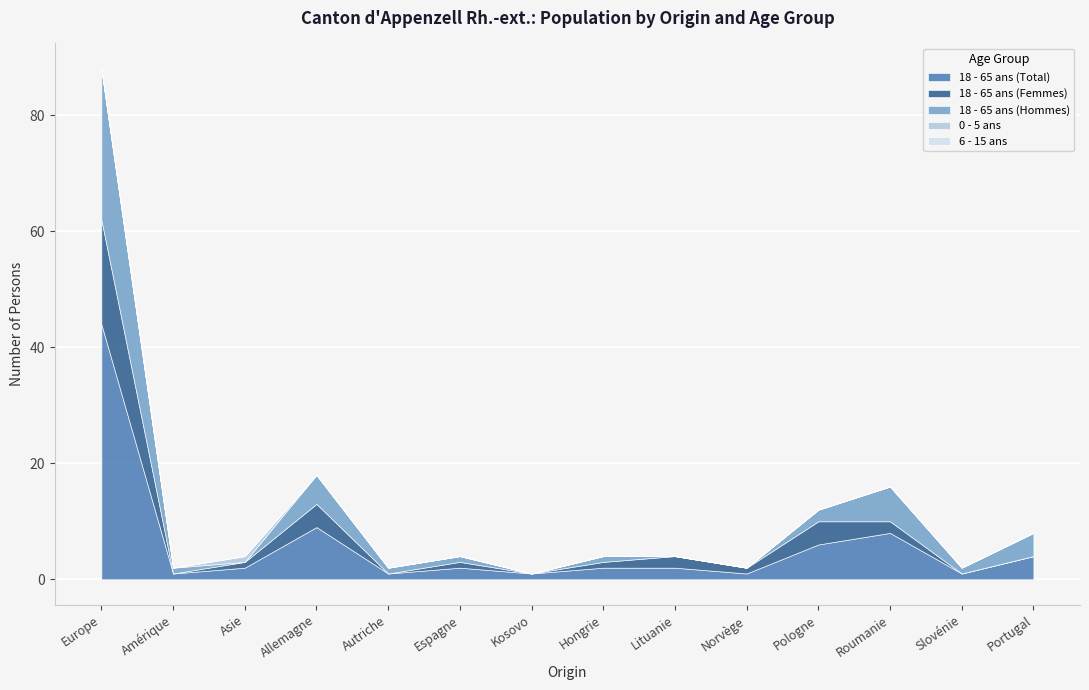

Does the chart display data point markers on the line(s)?

No